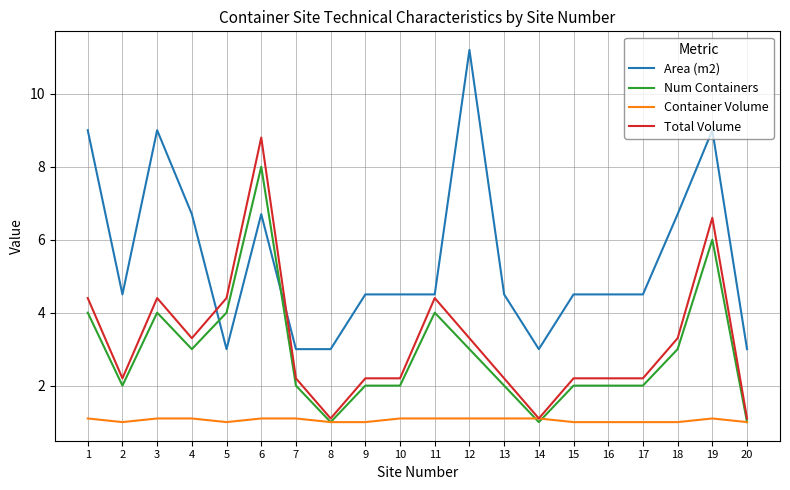

What is the sum of all Num Containers values?

58.0